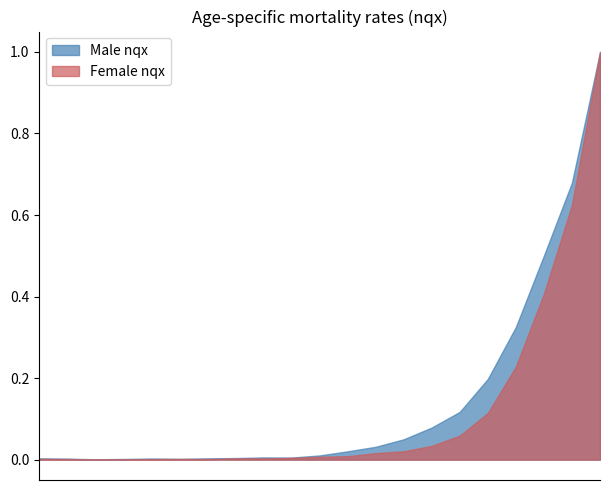

Reading right to left, transcribe all the data shown in this chart.

Male nqx: 1.0	0.7	0.5	0.3	0.2	0.1	0.1	0.0	0.0	0.0	0.0	0.0	0.0	0.0	0.0	0.0	0.0	0.0	0.0	0.0	0.0
Female nqx: 1.0	0.6	0.4	0.2	0.1	0.1	0.0	0.0	0.0	0.0	0.0	0.0	0.0	0.0	0.0	0.0	0.0	0.0	0.0	0.0	0.0